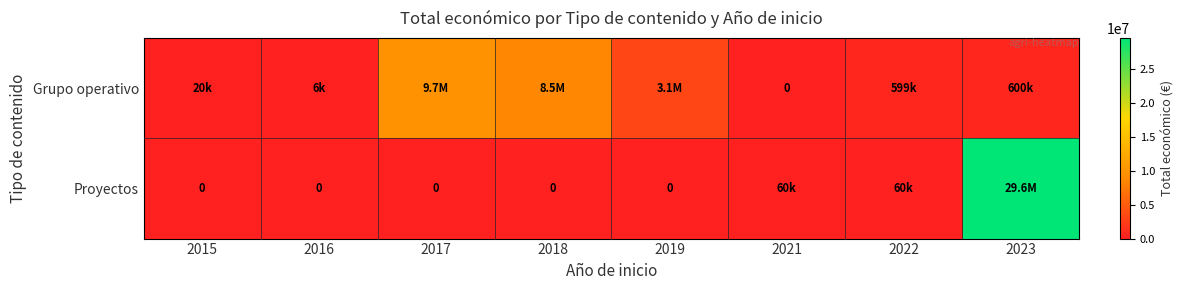

How many data points in Proyectos are above 0?

3